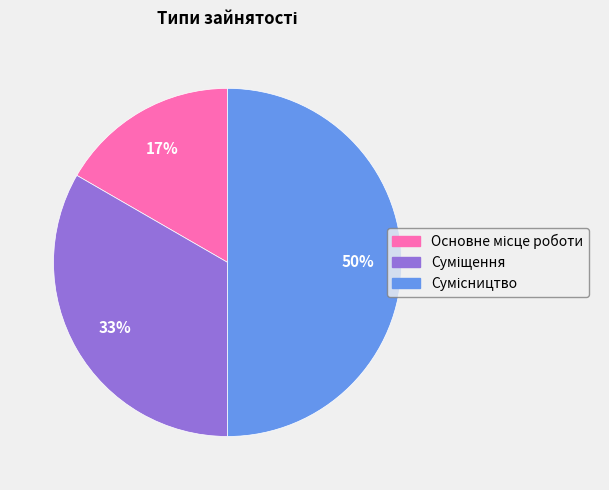

How many segments does this pie chart have?

3